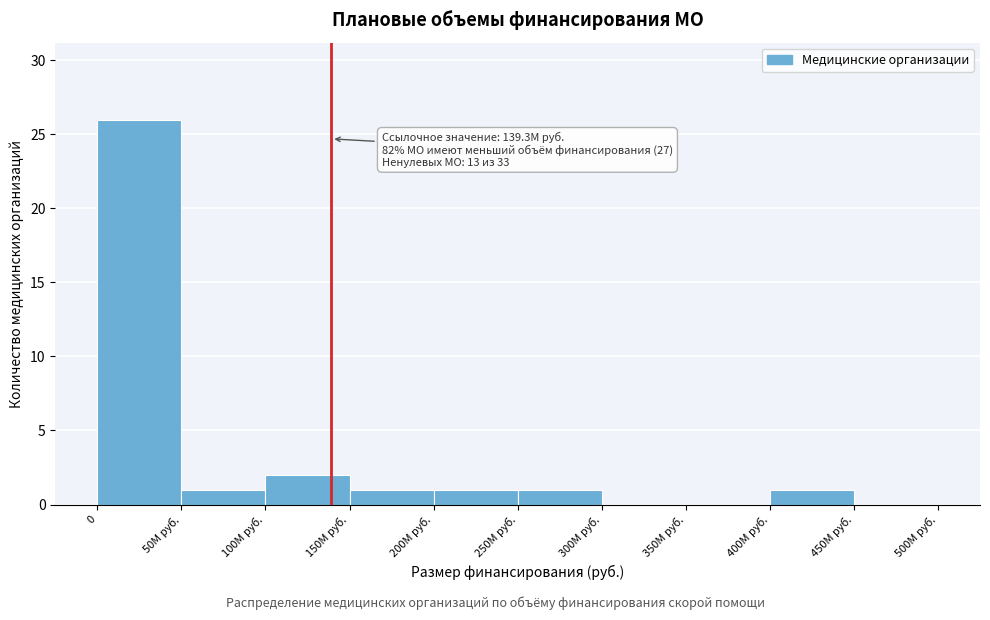

Reading left to right, what are all the values shown in this chart?

0=26	50M руб.=1	100M руб.=2	150M руб.=1	200M руб.=1	250M руб.=1	300M руб.=0	350M руб.=0	400M руб.=1	450M руб.=0